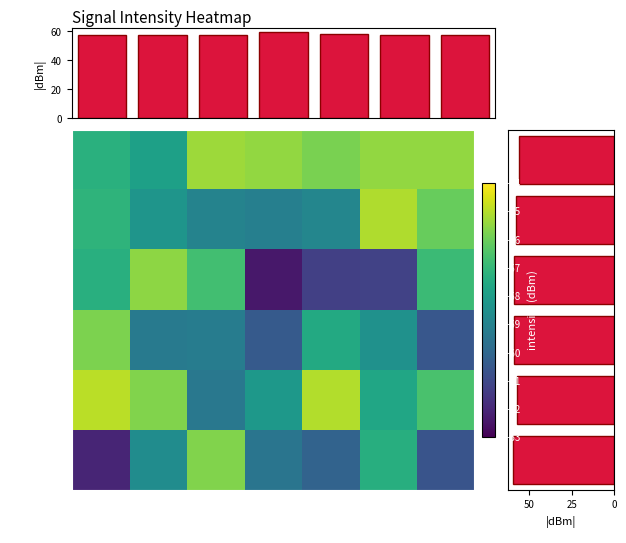

Which label corresponds to the smallest value in the chart?

3